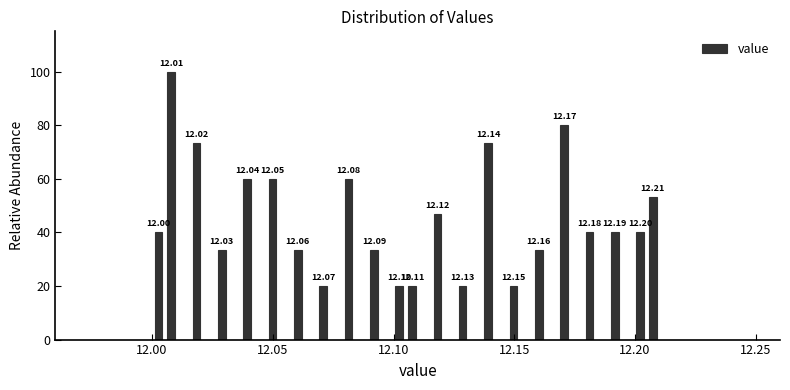

Around what value on the x-axis is the tallest bar? Give the approximate position of its centre, as read against the axis.

12.010